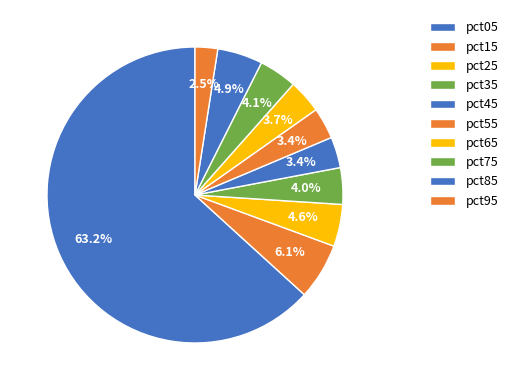

To the nearest percent, what is the difference between the largest and smallest slice percentages?

61%